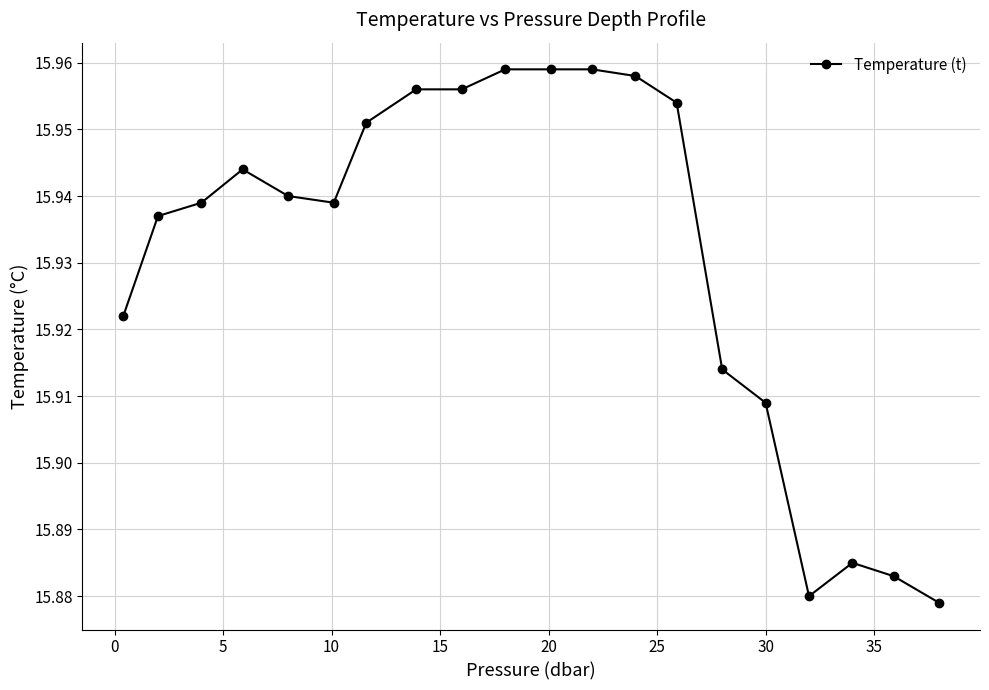

Count the values in the range 15 to 16.

20